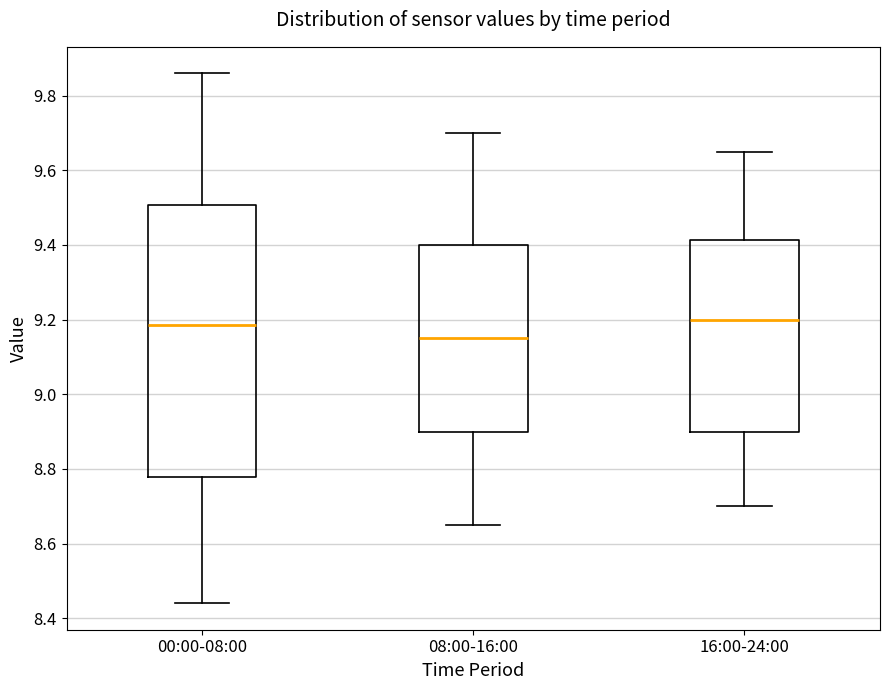

Reading left to right, transcribe this box plot: for each box, give where its median line is, the range the box spans, and where its two whiskers end, as read against the y-axis. The values are not printed on the chart, so give them approximately, as read against the axis.

00:00-08:00: median 9.18, box 8.78 to 9.50, whiskers 8.44 to 9.86
08:00-16:00: median 9.16, box 8.90 to 9.40, whiskers 8.66 to 9.70
16:00-24:00: median 9.20, box 8.90 to 9.42, whiskers 8.70 to 9.66